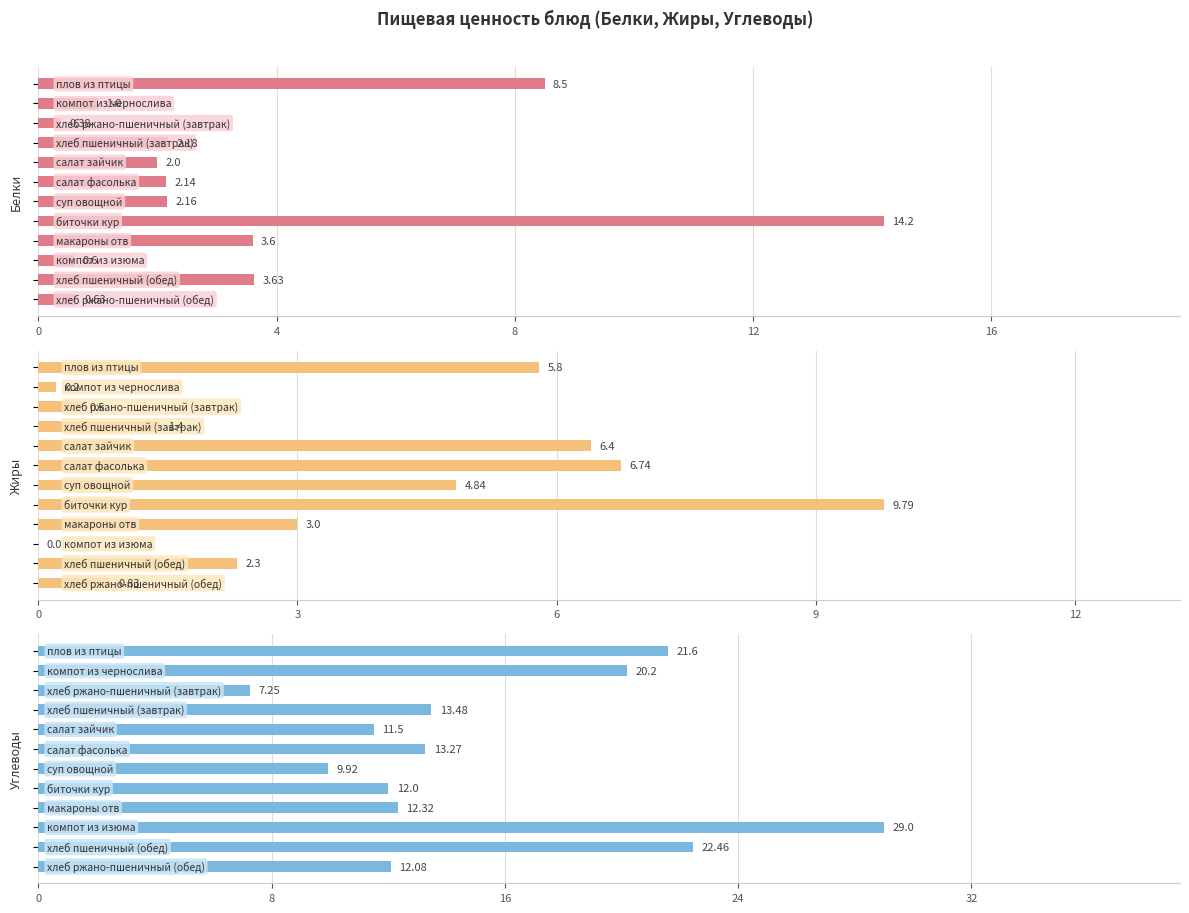

What is the spread (max minus min) of values at 9?

29.0